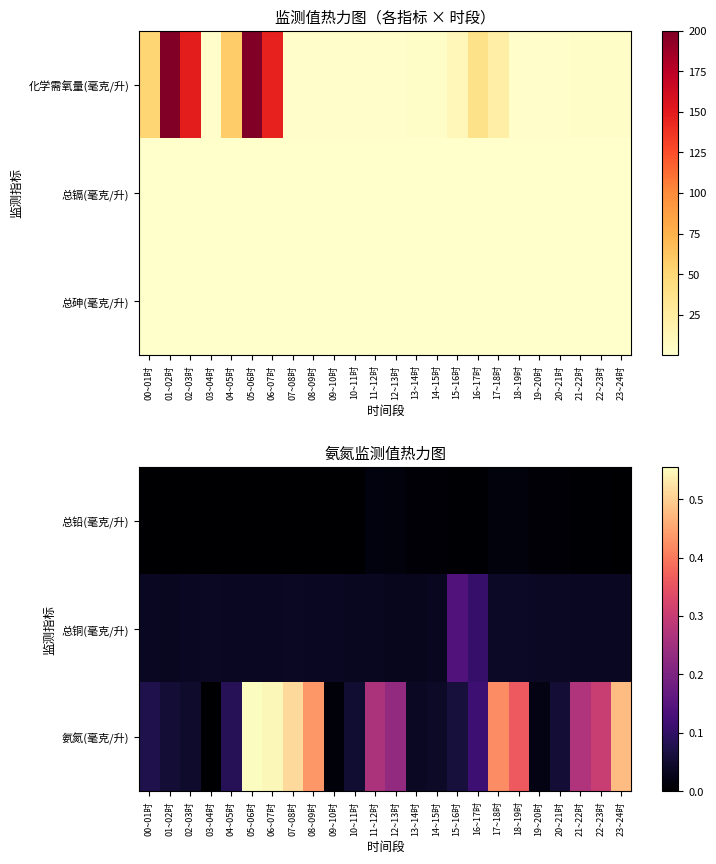

Which has a higher value, 22~23时 or 17~18时?

17~18时